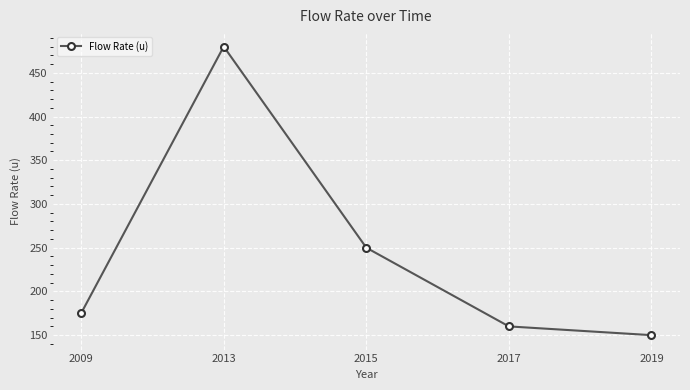

Read the value at 2015.

250